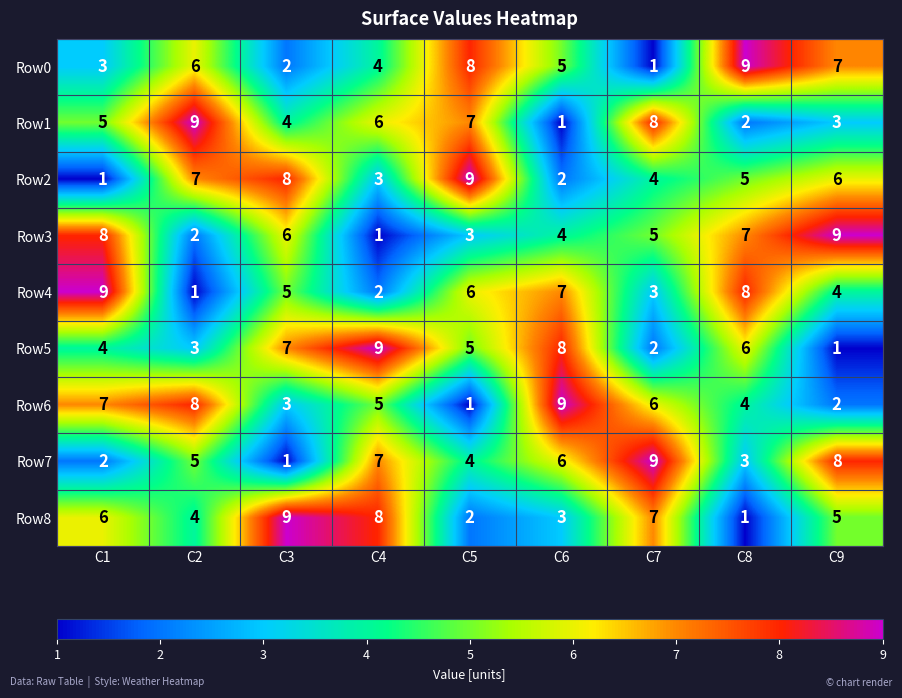

At which label does Row5 reach its minimum?

C9